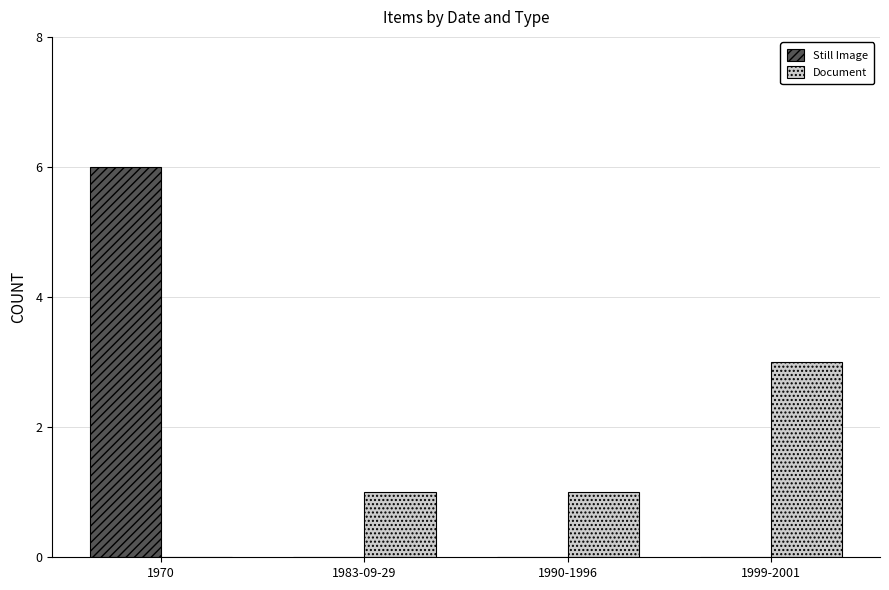

The Document series shows -1 at 1970. True or false?

False